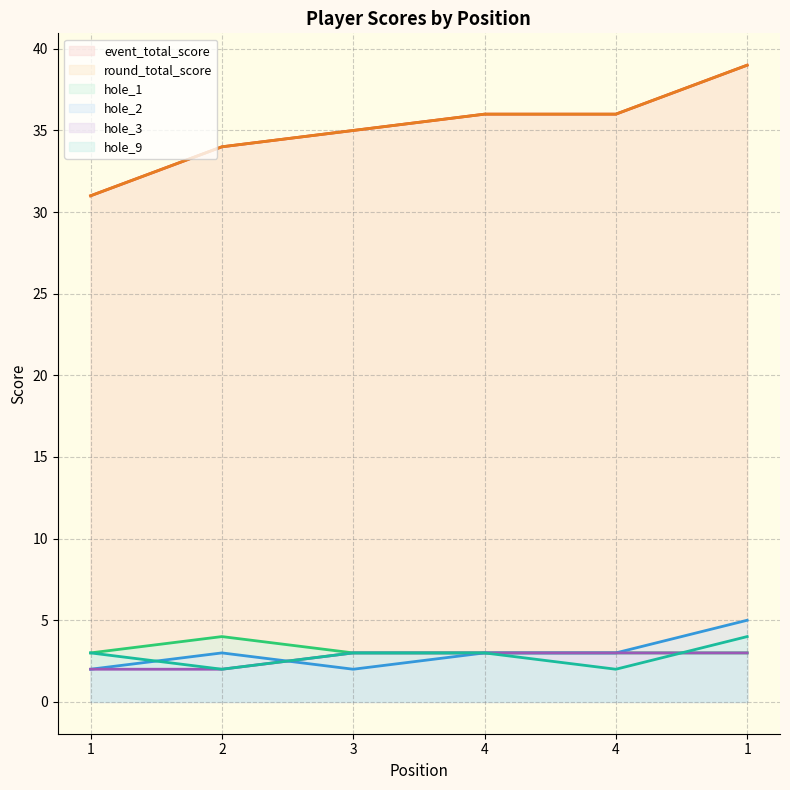

How many hole_2 values are between 2 and 3?

5